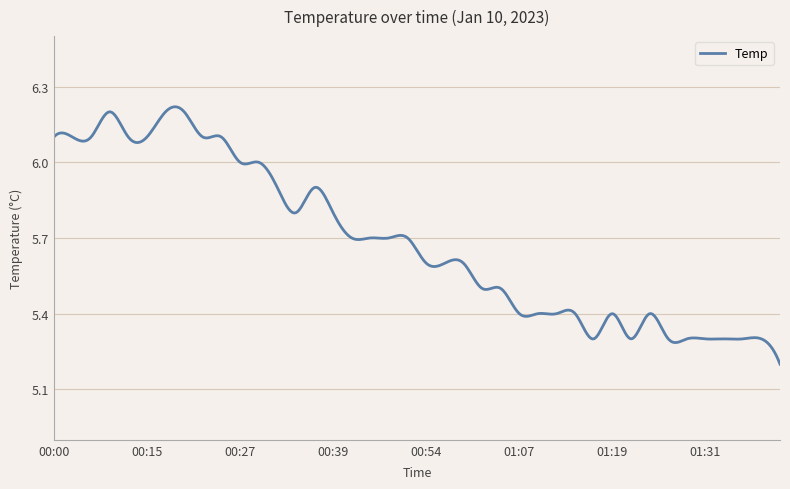

Reading left to right, extract all data points from this chart.

6.1	6.1	6.1	6.2	6.1	6.1	6.2	6.2	6.1	6.1	6.0	6.0	5.9	5.8	5.9	5.8	5.7	5.7	5.7	5.7	5.6	5.6	5.6	5.5	5.5	5.4	5.4	5.4	5.4	5.3	5.4	5.3	5.4	5.3	5.3	5.3	5.3	5.3	5.3	5.2